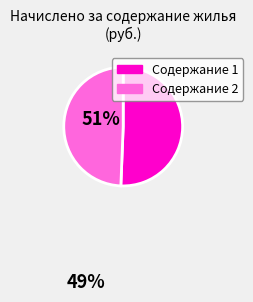

Is there any slice that represents more than half of the pie?

Yes